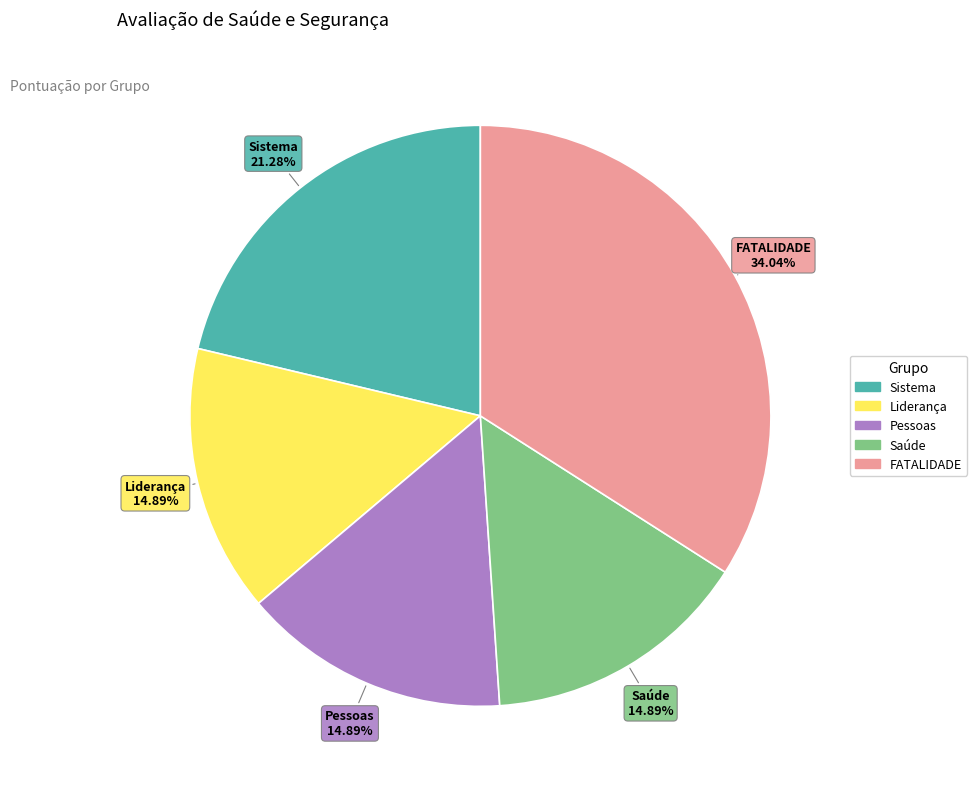

The Liderança slice represents 27% of the pie. True or false?

False